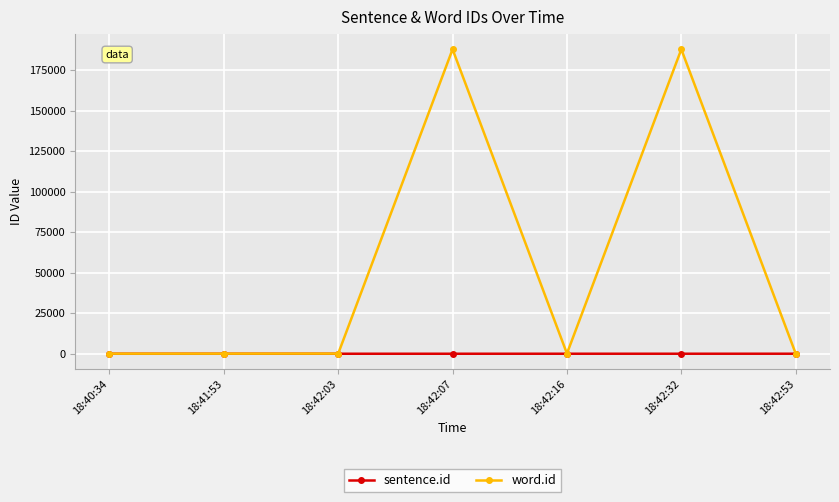

Is it true that word.id equals 133 at 18:42:53?

True